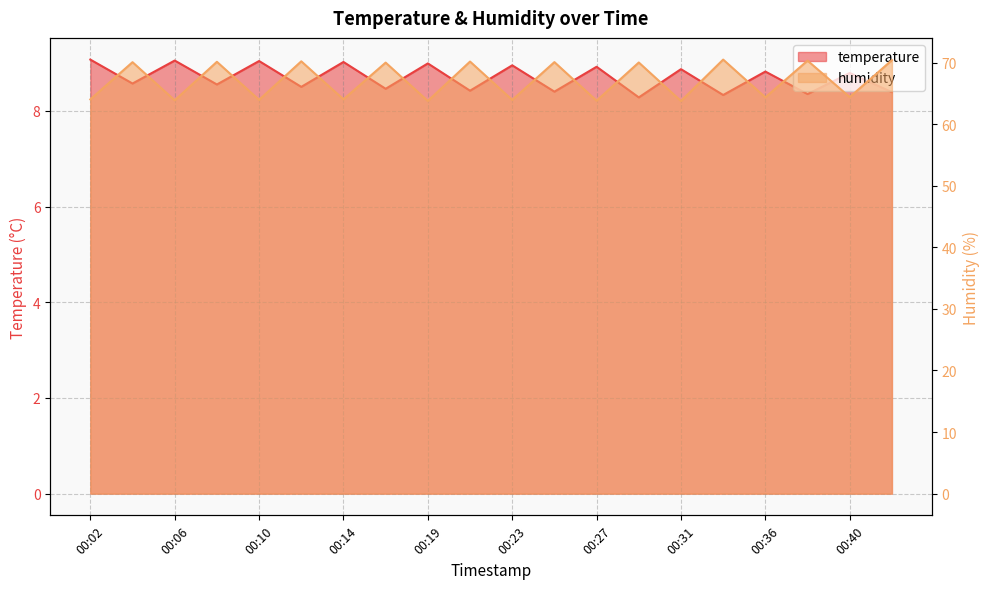

What is the value of the humidity point at the 11th from the left?

63.9